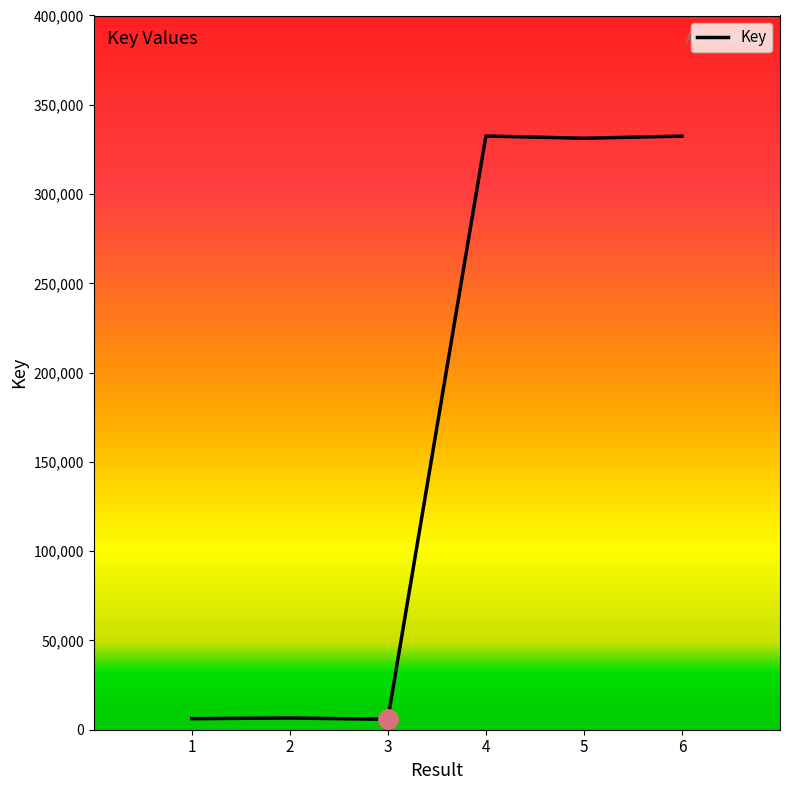

What is the ratio of the value at 5 to the value at 4?

1.0